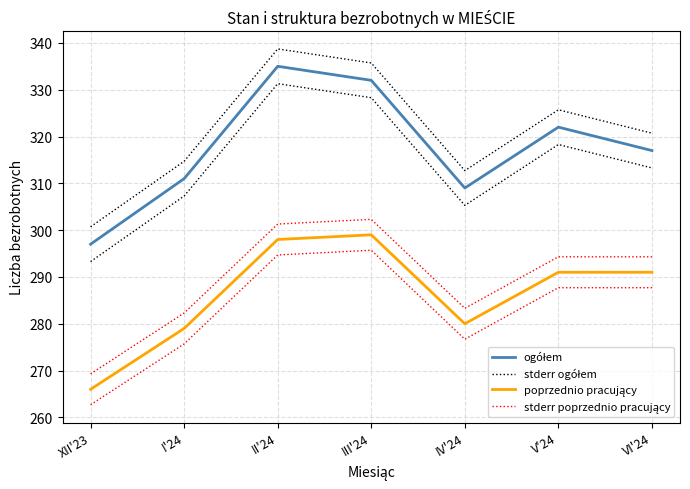

What are all the series names shown in the legend?

ogółem, stderr ogółem, poprzednio pracujący, stderr poprzednio pracujący